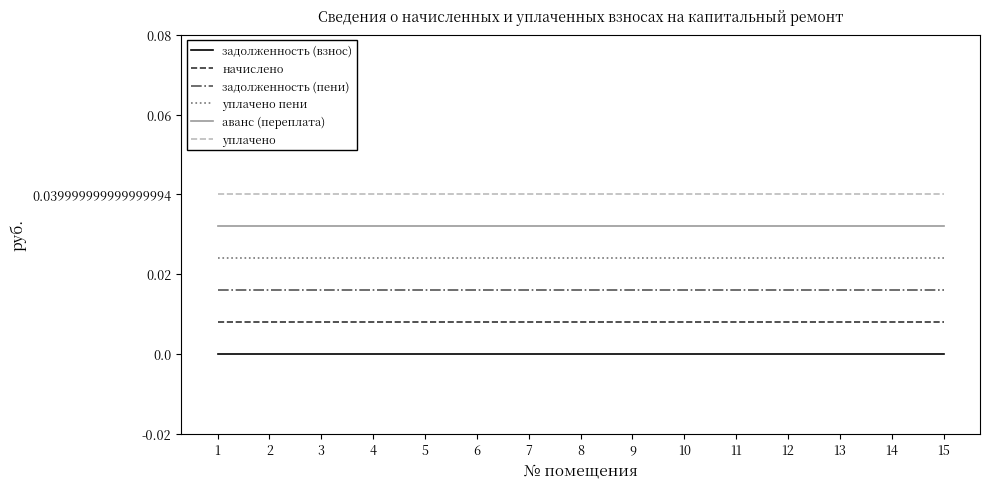

Which has a higher value, 14 or 11?

14